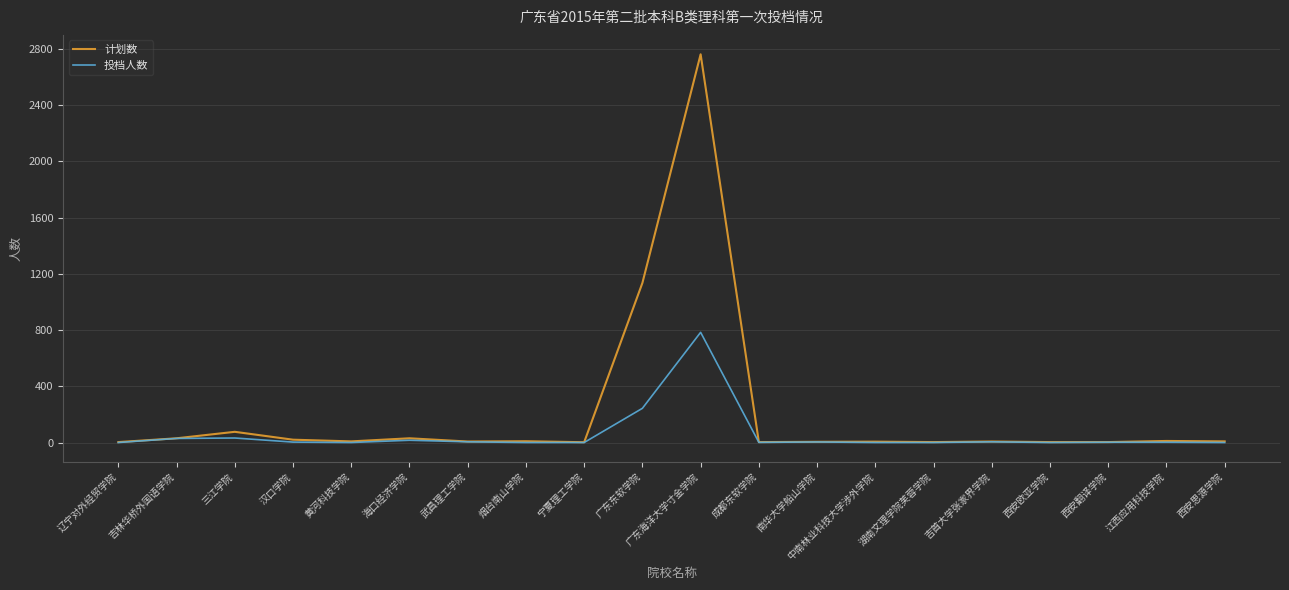

The 投档人数 series shows 244 at 广东东软学院. True or false?

True